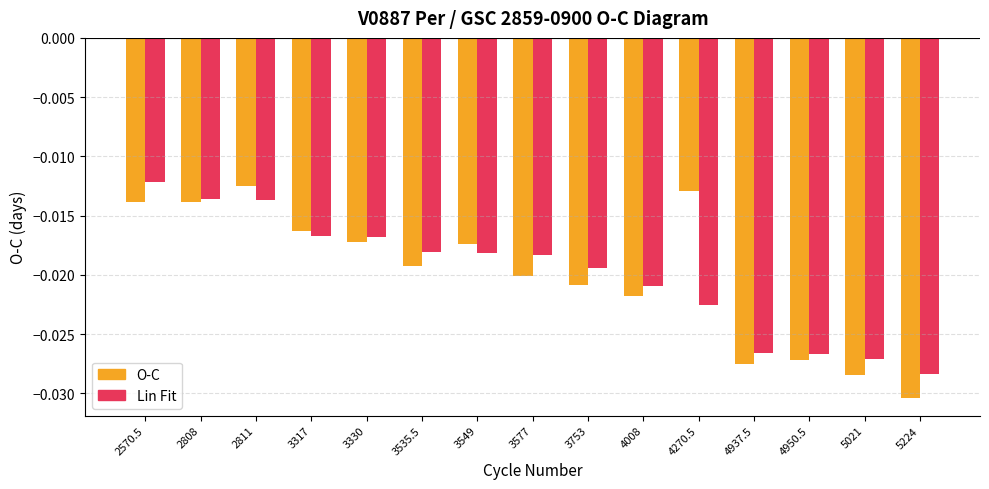

What is the sum of all Lin Fit values?

-0.3